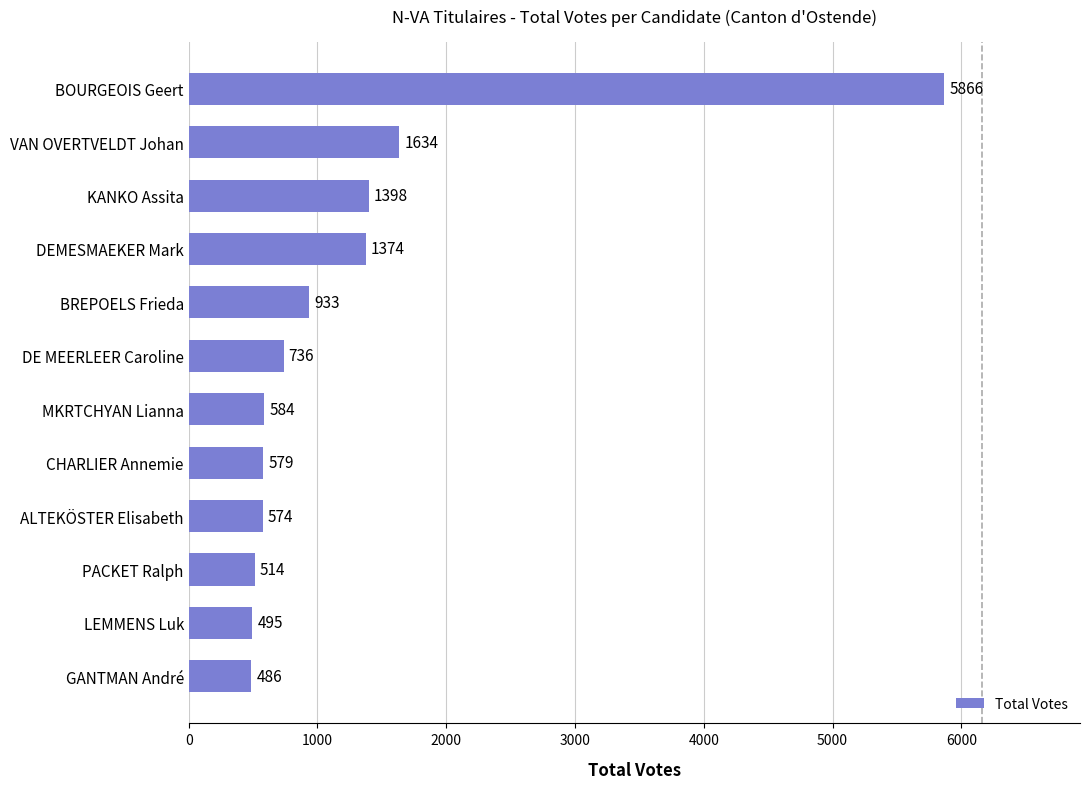

Does the chart contain stacked bars?

No